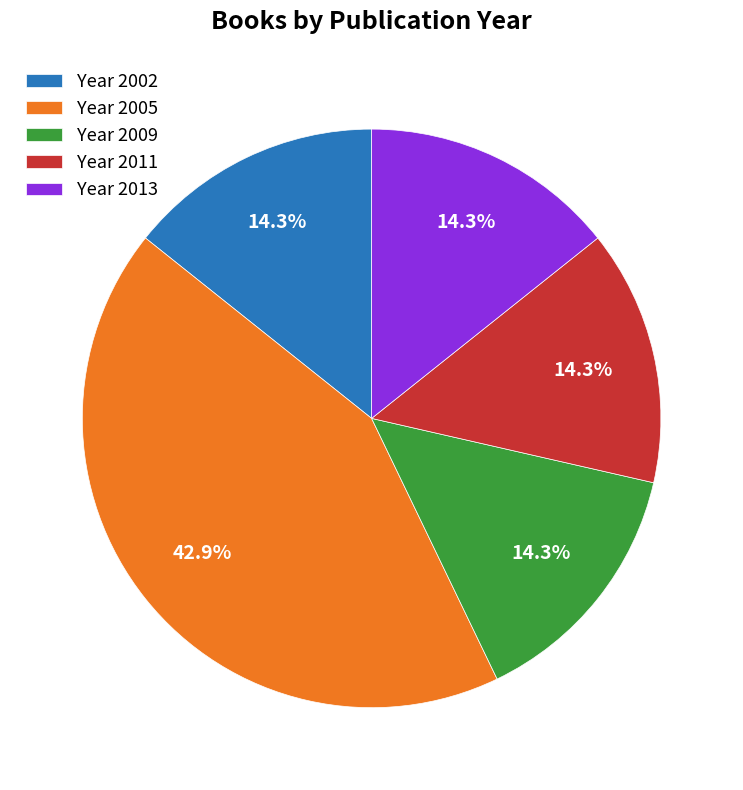

Which slice is the largest?

Year 2005